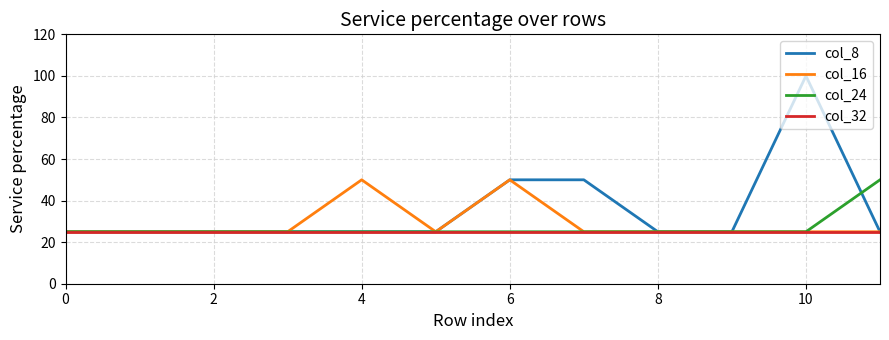

Which series has the largest total across all categories?

col_8